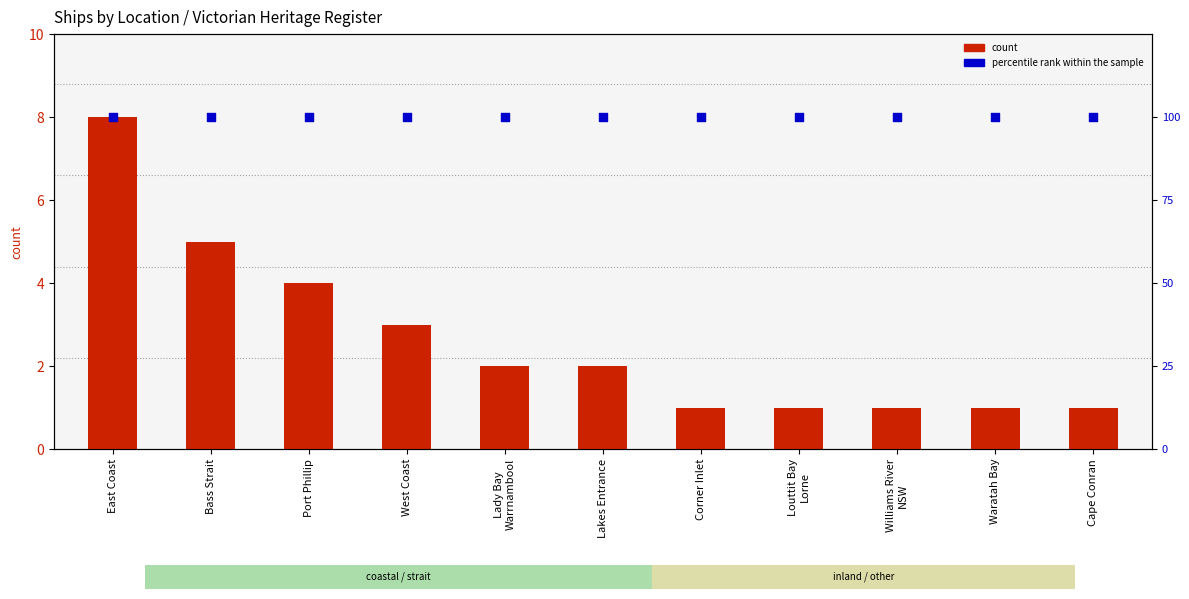

What is the total value across all series at Lakes Entrance?

102